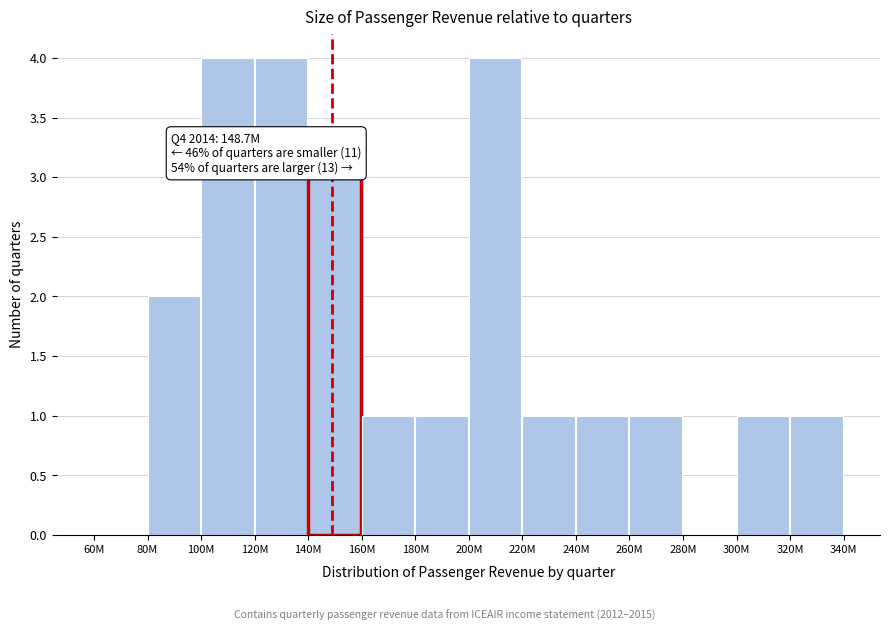

Reading left to right, list all the values displayed in this chart.

60M=0	80M=2	100M=4	120M=4	140M=3	160M=1	180M=1	200M=4	220M=1	240M=1	260M=1	280M=0	300M=1	320M=1